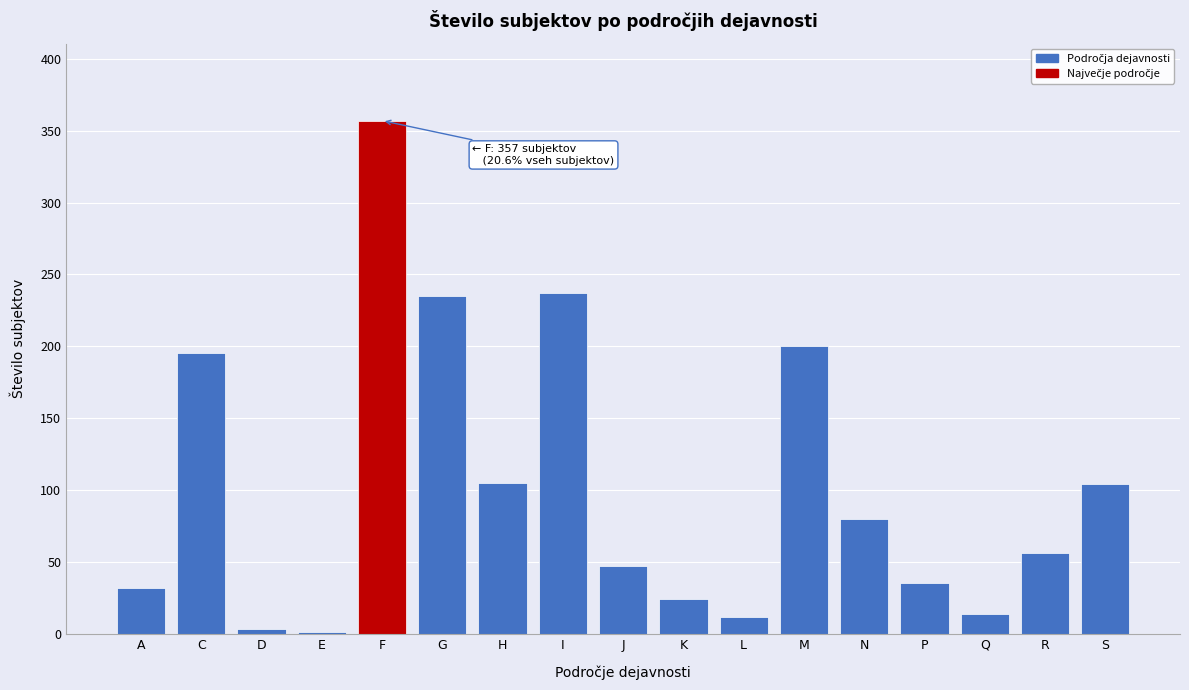

What is the maximum value shown in the chart?

357